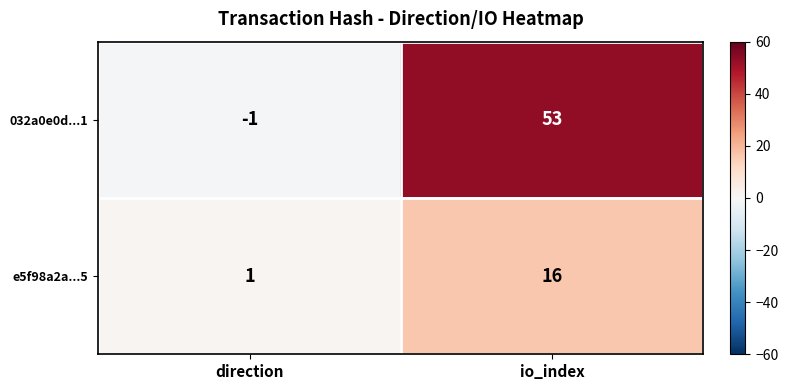

What is the difference between the maximum and minimum values in the 032a0e0d...1 series?

54